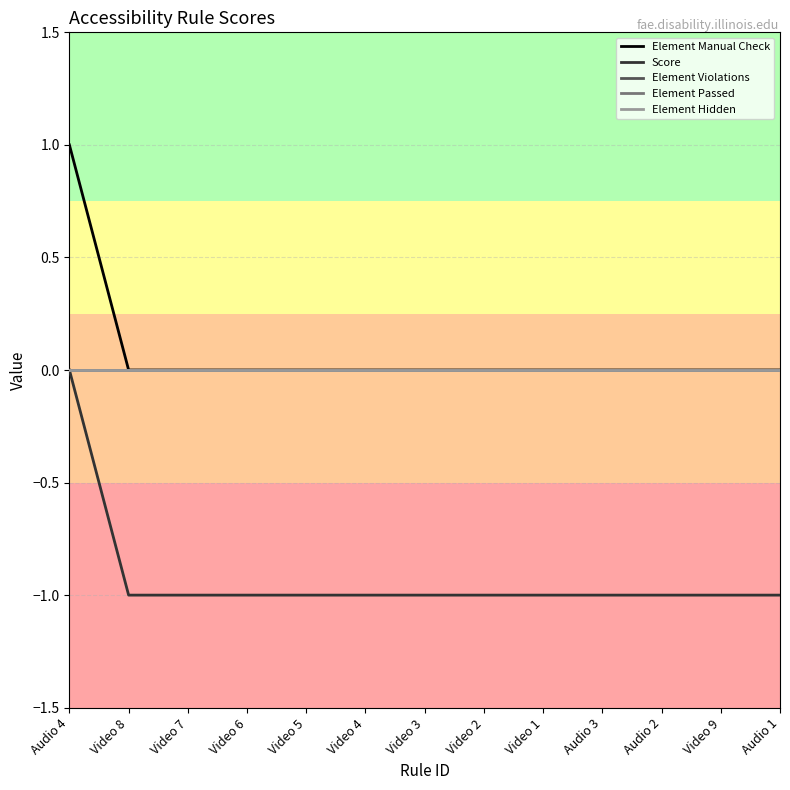

True or false: Score has more than 1 interior local peaks.

False